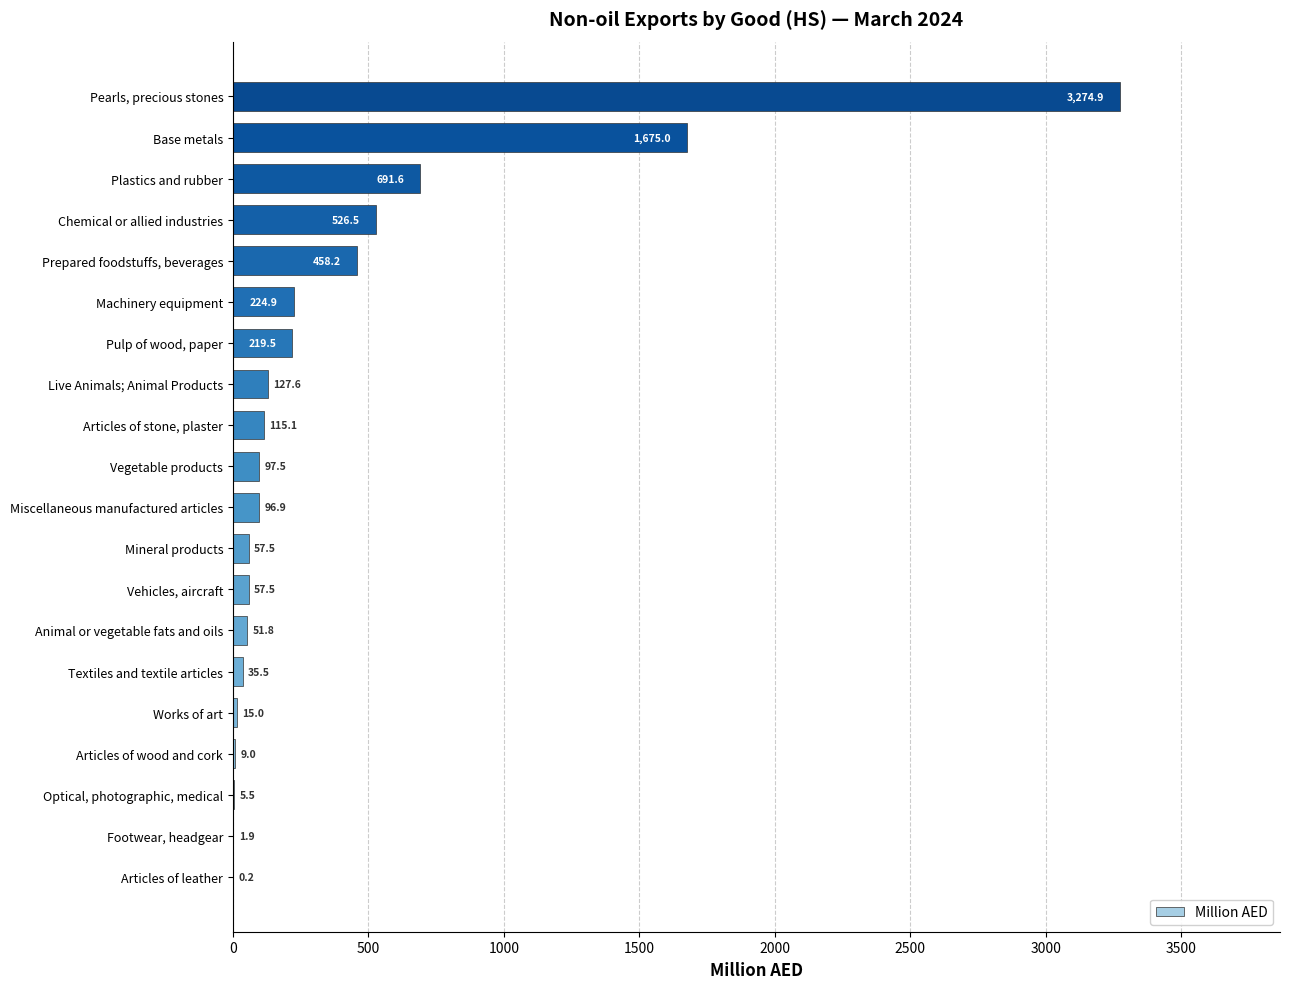

What is the average value?

387.1